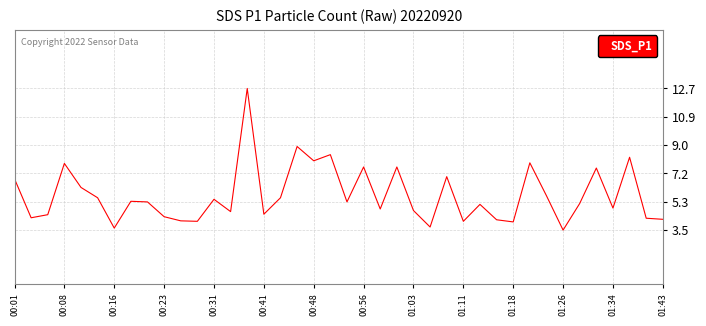

What is the maximum value shown in the chart?

12.7